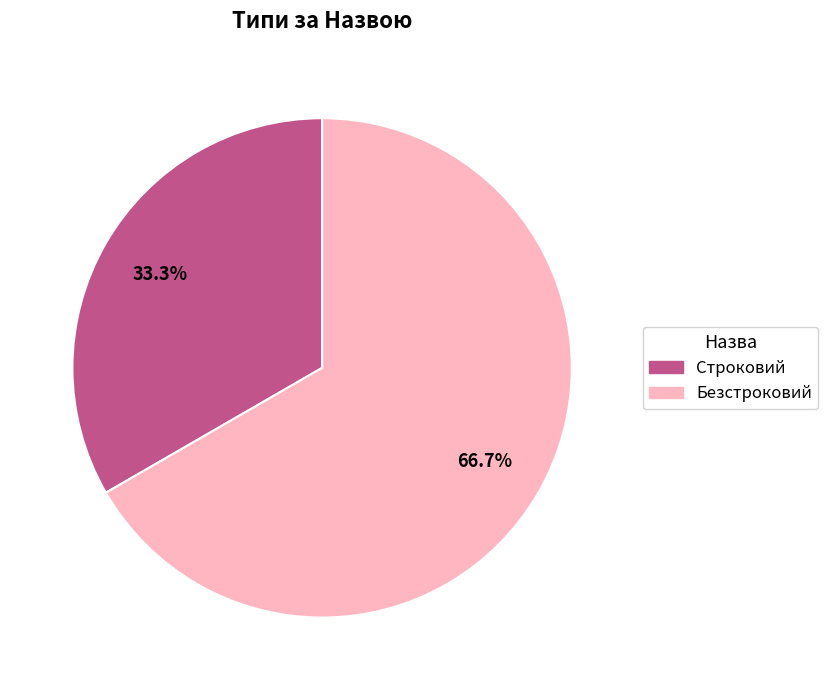

To the nearest percent, what percentage of the pie is Безстроковий?

67%